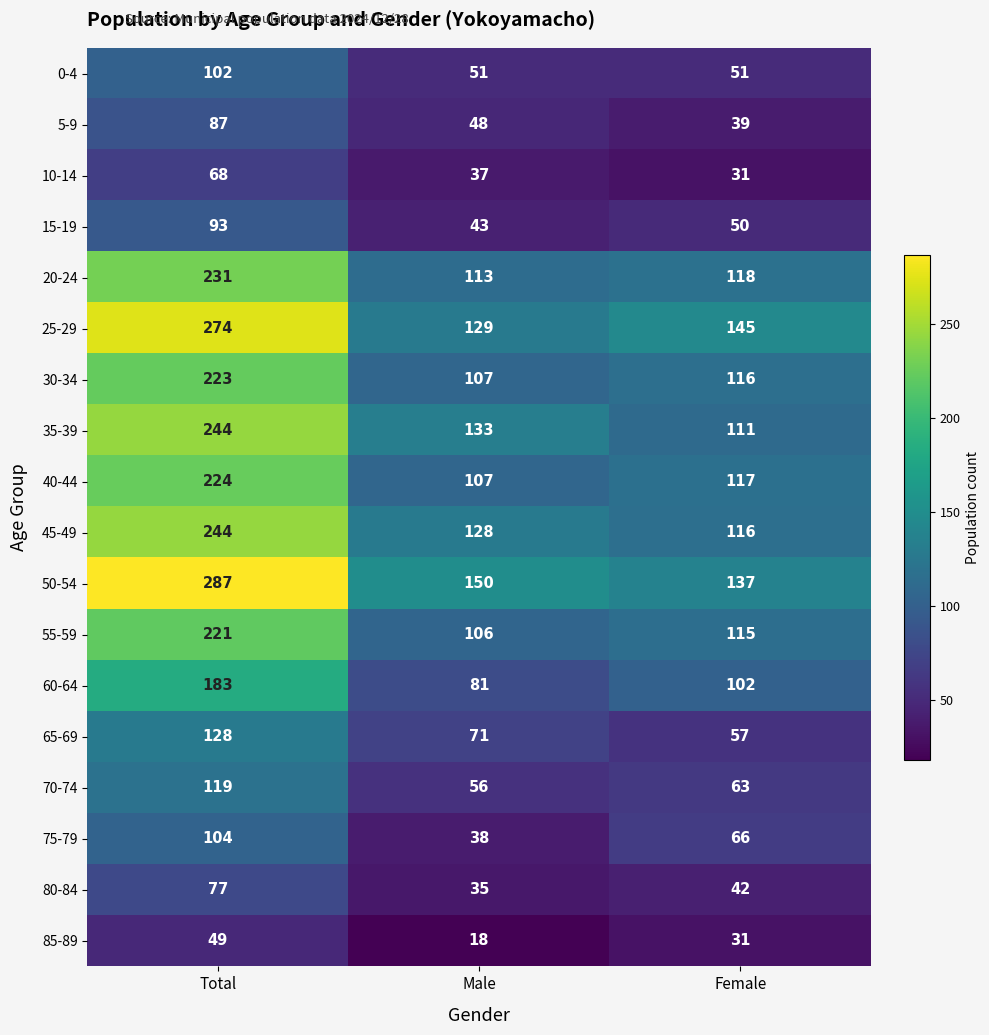

Count the number of data series in this chart.

18